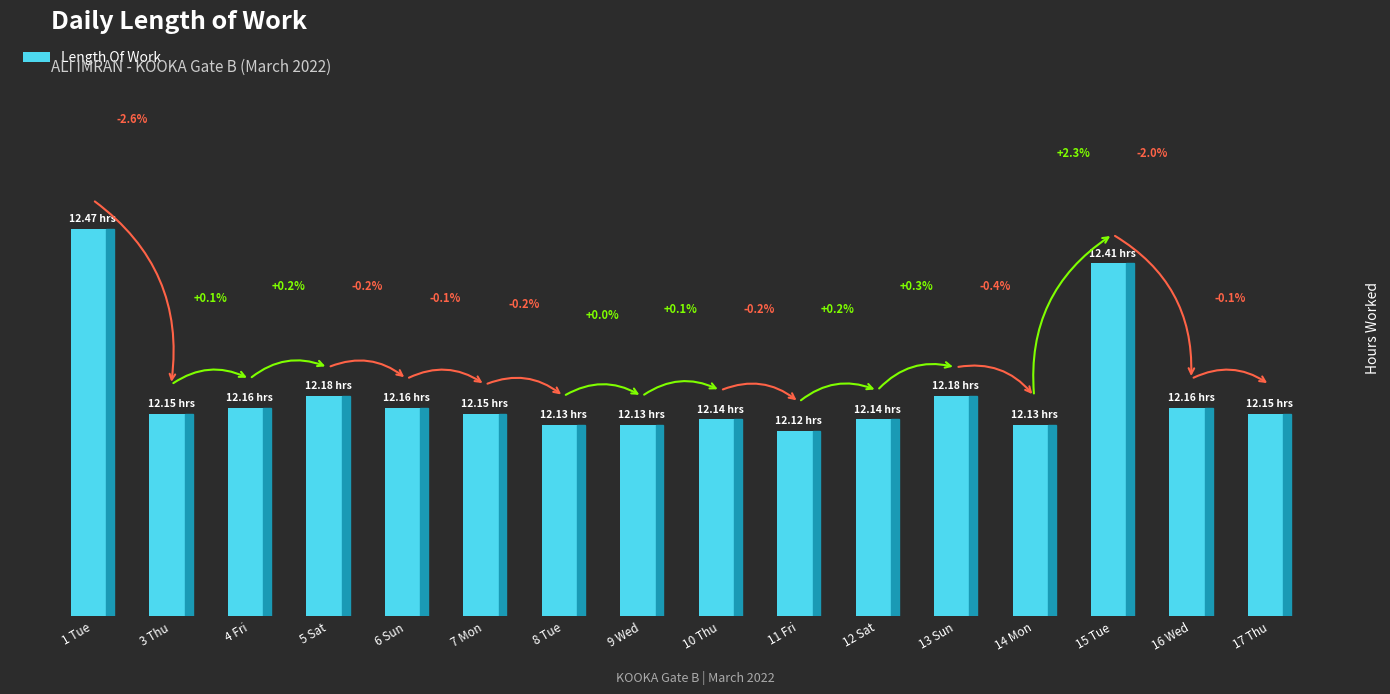

Reading left to right, extract all data points from this chart.

12.5	12.2	12.2	12.2	12.2	12.2	12.1	12.1	12.1	12.1	12.1	12.2	12.1	12.4	12.2	12.2